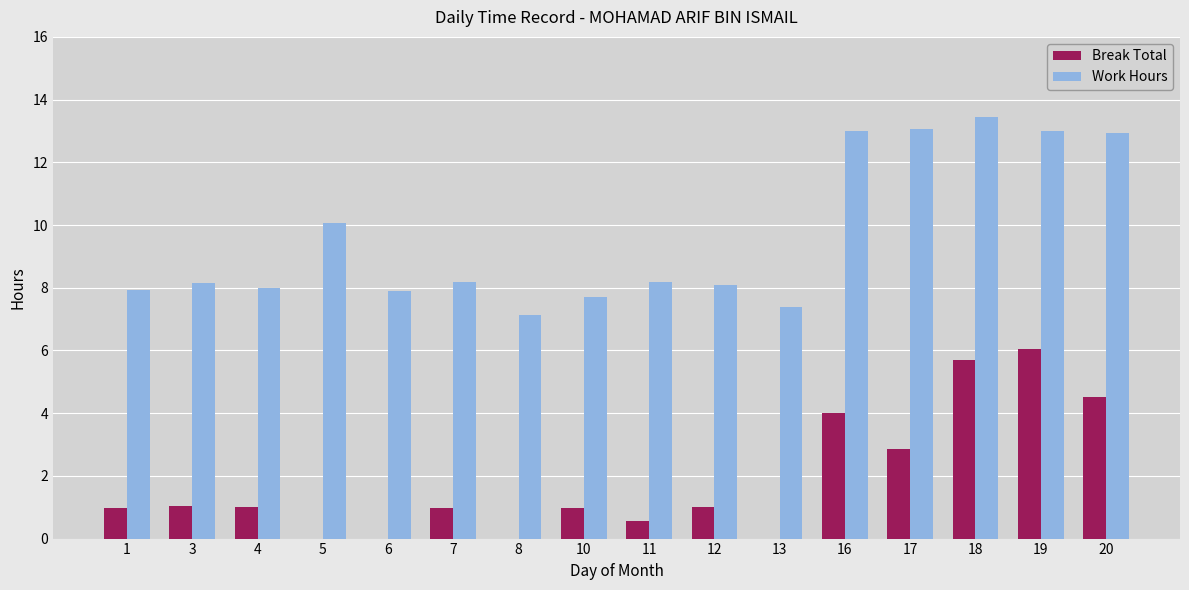

Read the Break Total value at 11.

0.6